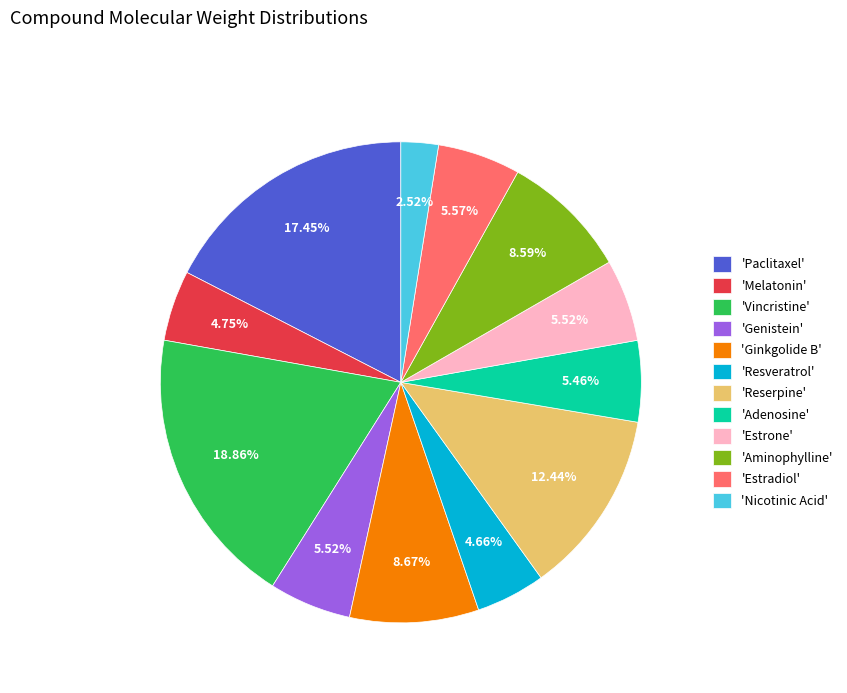

To the nearest percent, what is the average slice percentage?

8%